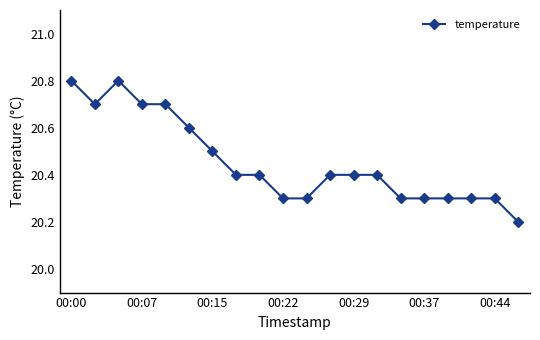

What is the value of the 20th point from the left?

20.2